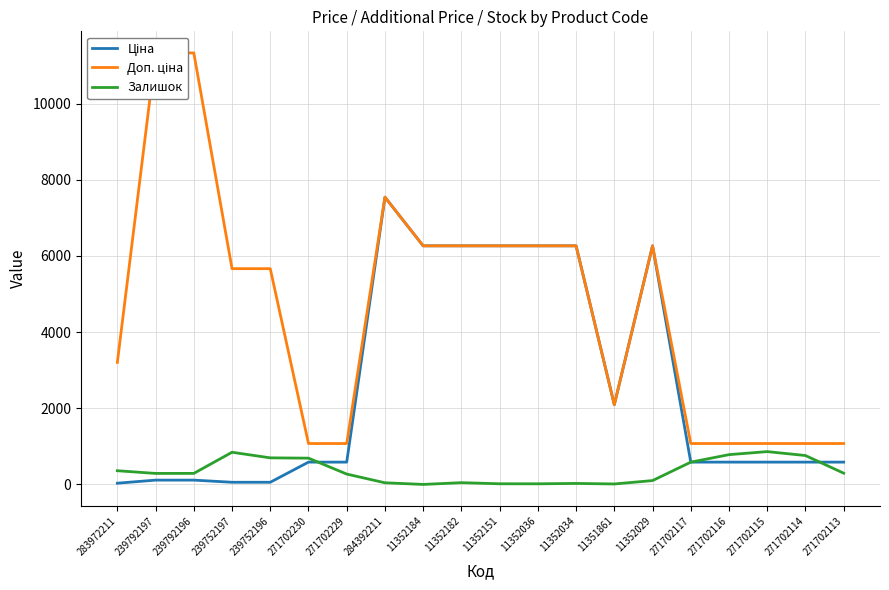

How many distinct data groups are displayed?

3